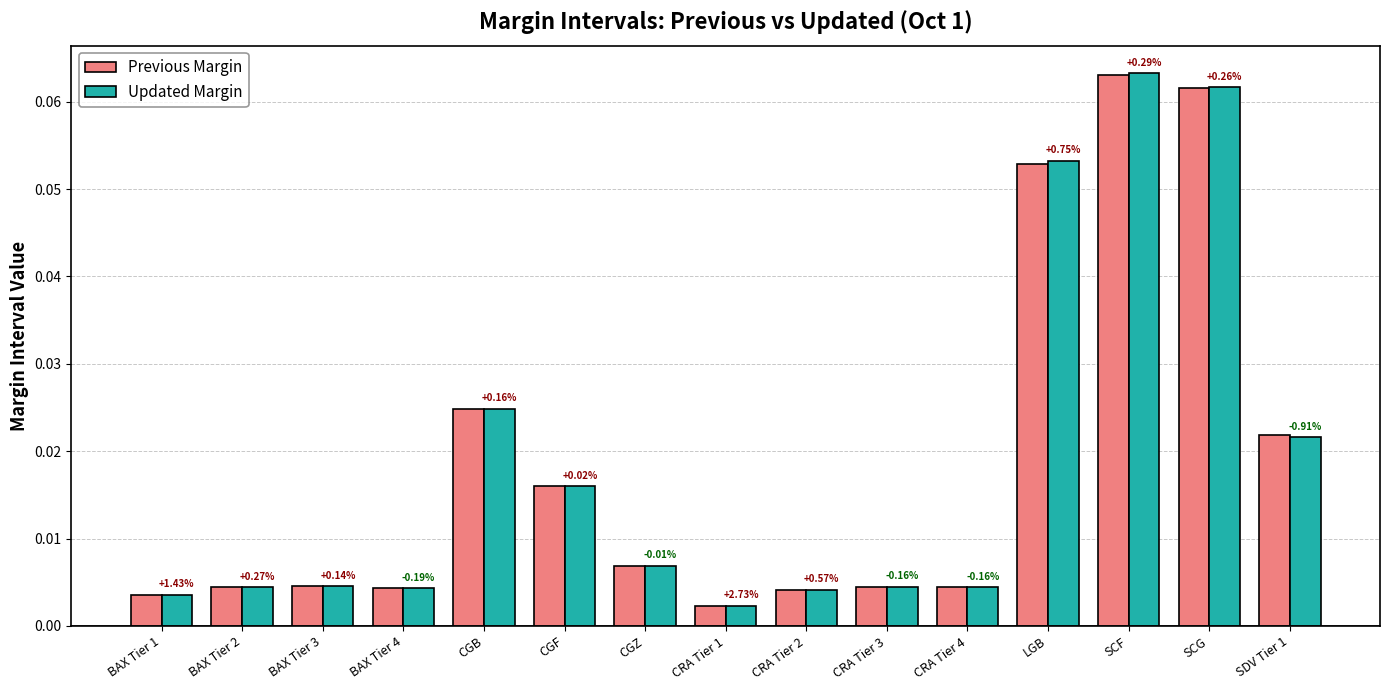

What are all the series names shown in the legend?

Previous Margin, Updated Margin